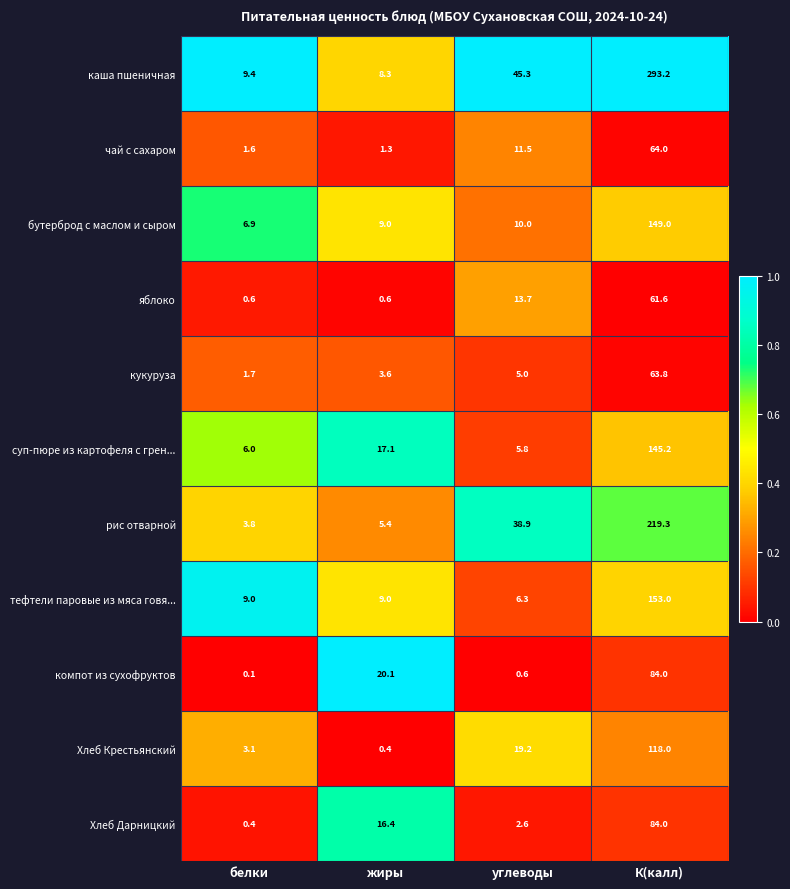

How many values in the чай с сахаром series are below 11?

2